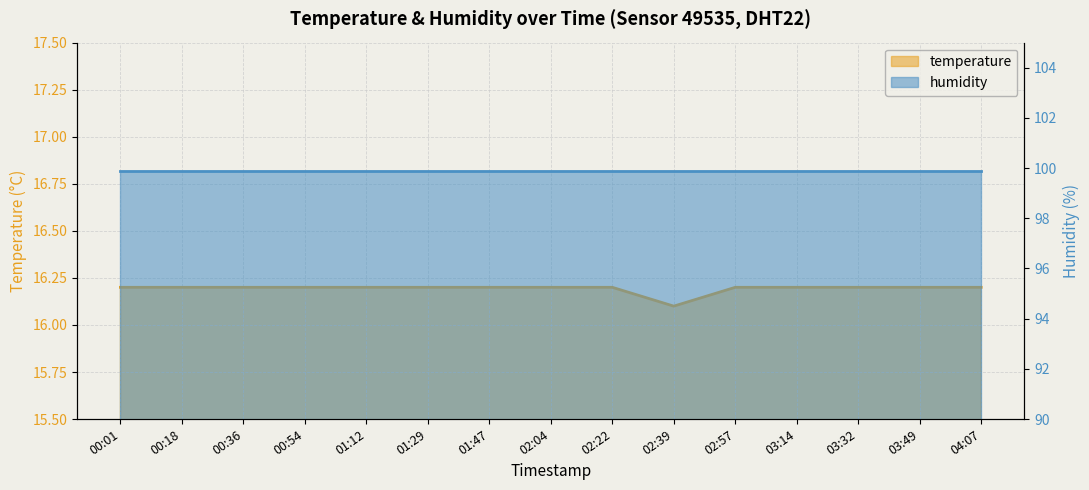

Reading left to right, list all the values displayed in this chart.

00:01=16.2	00:18=16.2	00:36=16.2	00:54=16.2	01:12=16.2	01:29=16.2	01:47=16.2	02:04=16.2	02:22=16.2	02:39=16.1	02:57=16.2	03:14=16.2	03:32=16.2	03:49=16.2	04:07=16.2